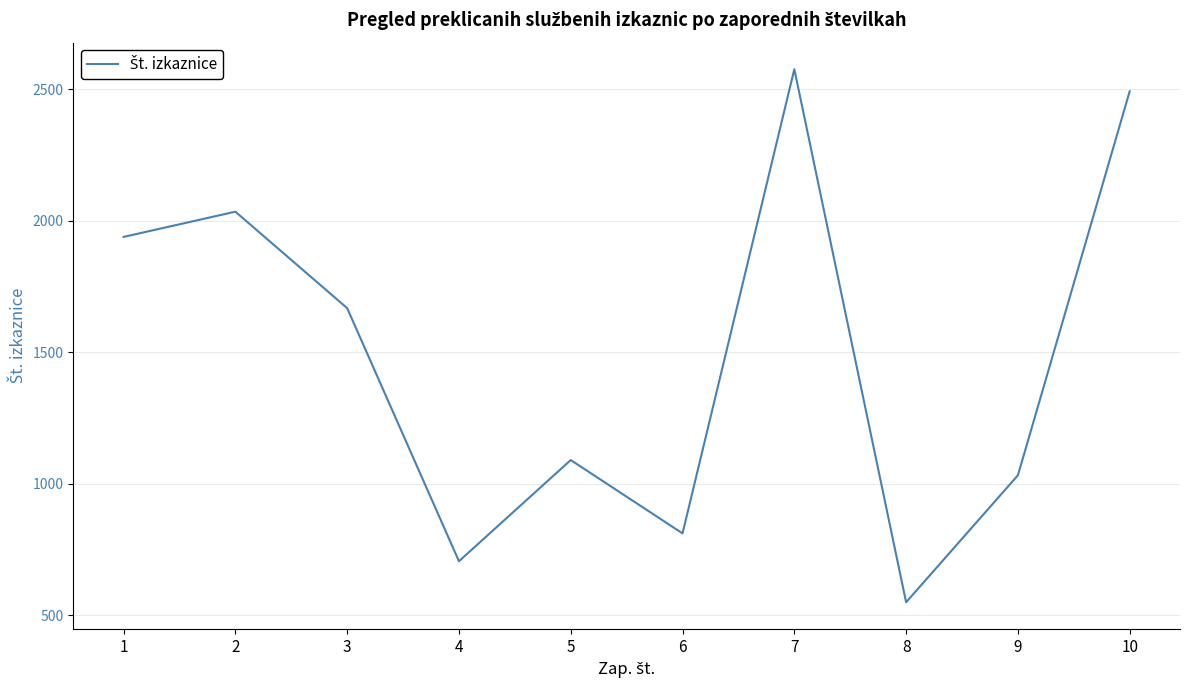

How many lines are shown in the chart?

1